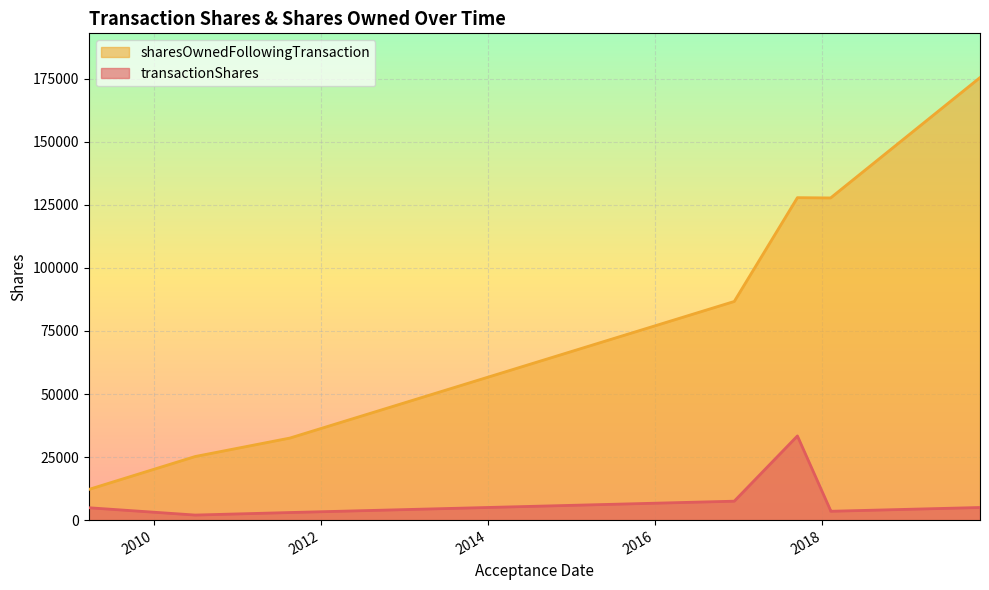

How many distinct data groups are displayed?

2